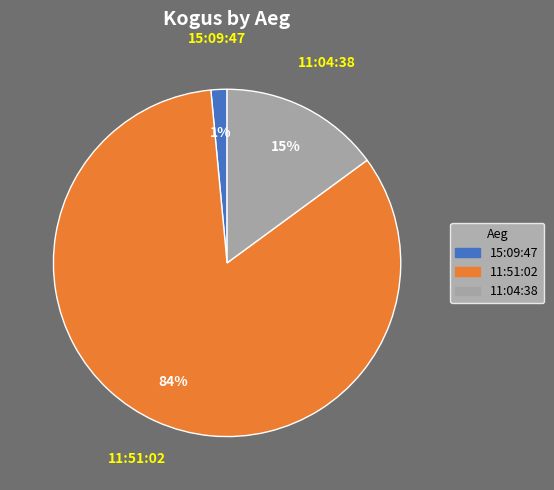

To the nearest percent, what is the average slice percentage?

33%